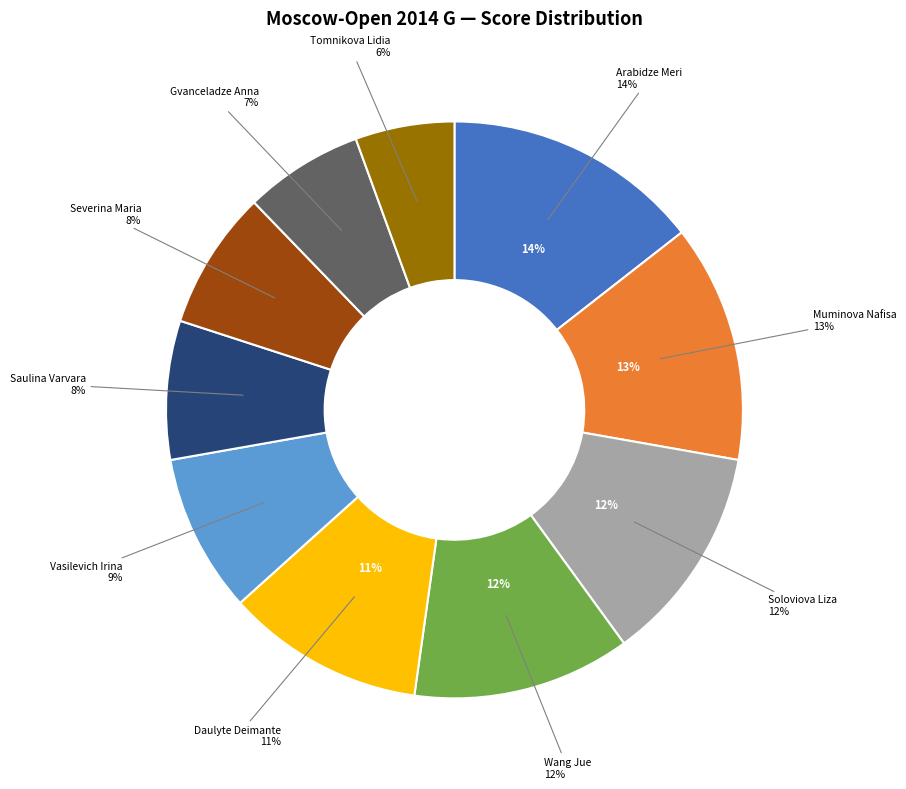

To the nearest percent, what percentage of the pie is Vasilevich Irina?

9%